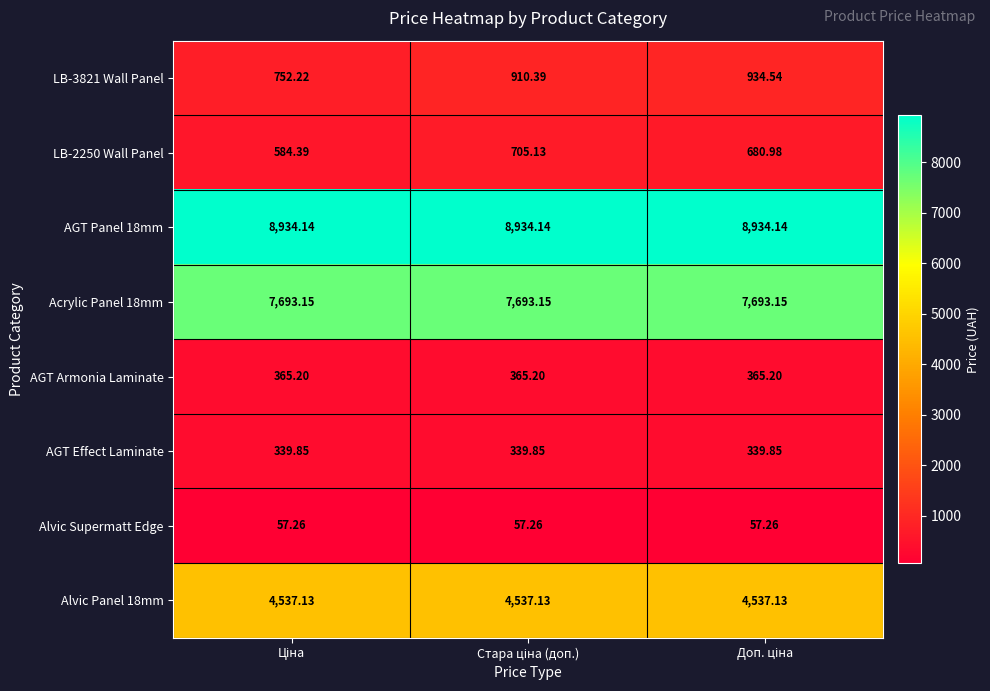

Reading left to right, transcribe all the data shown in this chart.

LB-3821 Wall Panel: Ціна=752.2	Стара ціна (доп.)=910.4	Доп. ціна=934.5
LB-2250 Wall Panel: Ціна=584.4	Стара ціна (доп.)=705.1	Доп. ціна=681.0
AGT Panel 18mm: Ціна=8934.1	Стара ціна (доп.)=8934.1	Доп. ціна=8934.1
Acrylic Panel 18mm: Ціна=7693.1	Стара ціна (доп.)=7693.1	Доп. ціна=7693.1
AGT Armonia Laminate: Ціна=365.2	Стара ціна (доп.)=365.2	Доп. ціна=365.2
AGT Effect Laminate: Ціна=339.9	Стара ціна (доп.)=339.9	Доп. ціна=339.9
Alvic Supermatt Edge: Ціна=57.3	Стара ціна (доп.)=57.3	Доп. ціна=57.3
Alvic Panel 18mm: Ціна=4537.1	Стара ціна (доп.)=4537.1	Доп. ціна=4537.1